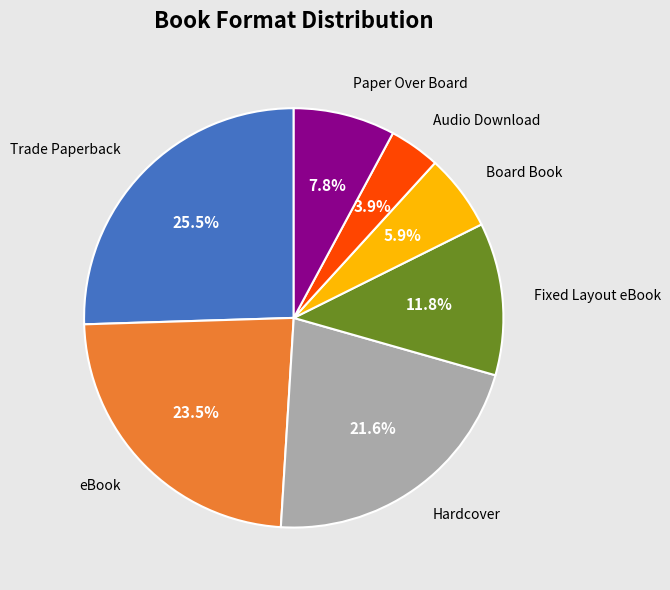

True or false: Trade Paperback accounts for 36% of the total.

False